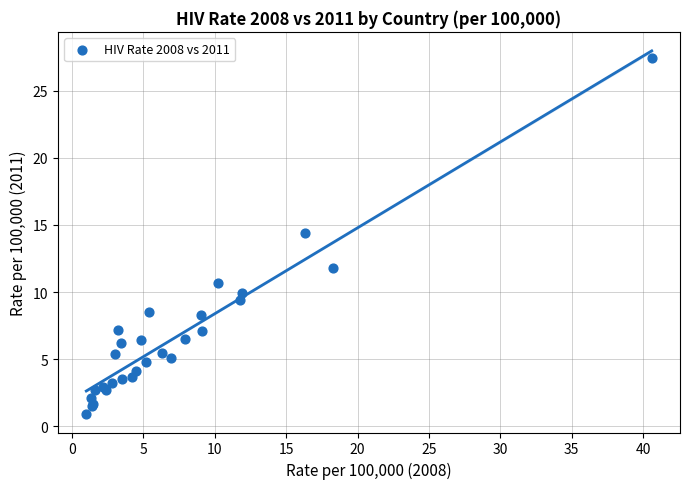

What Y value in the scatter plot is closest to 14?

14.4